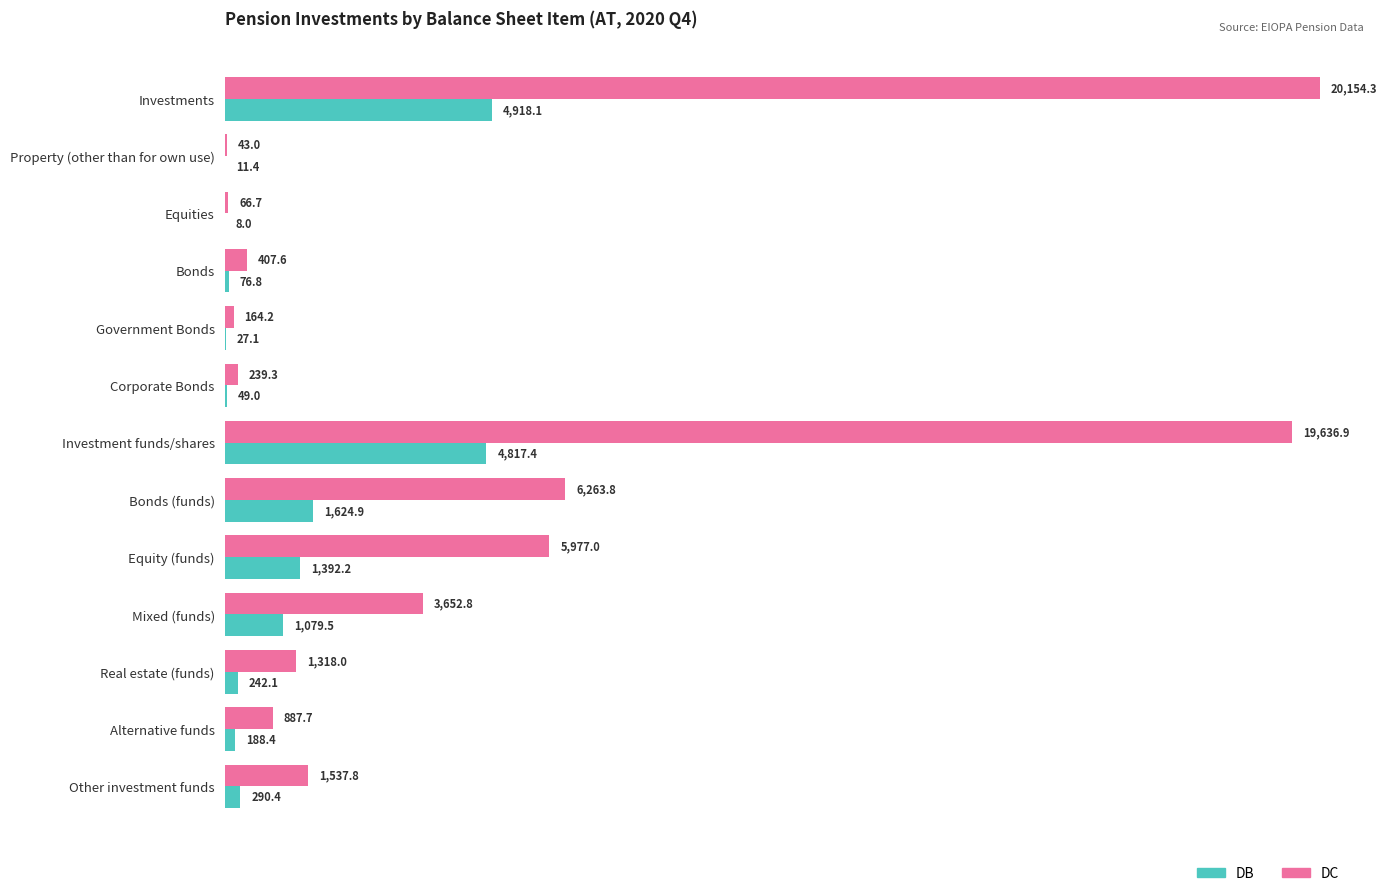

What is the sum of all DC values?

60348.9